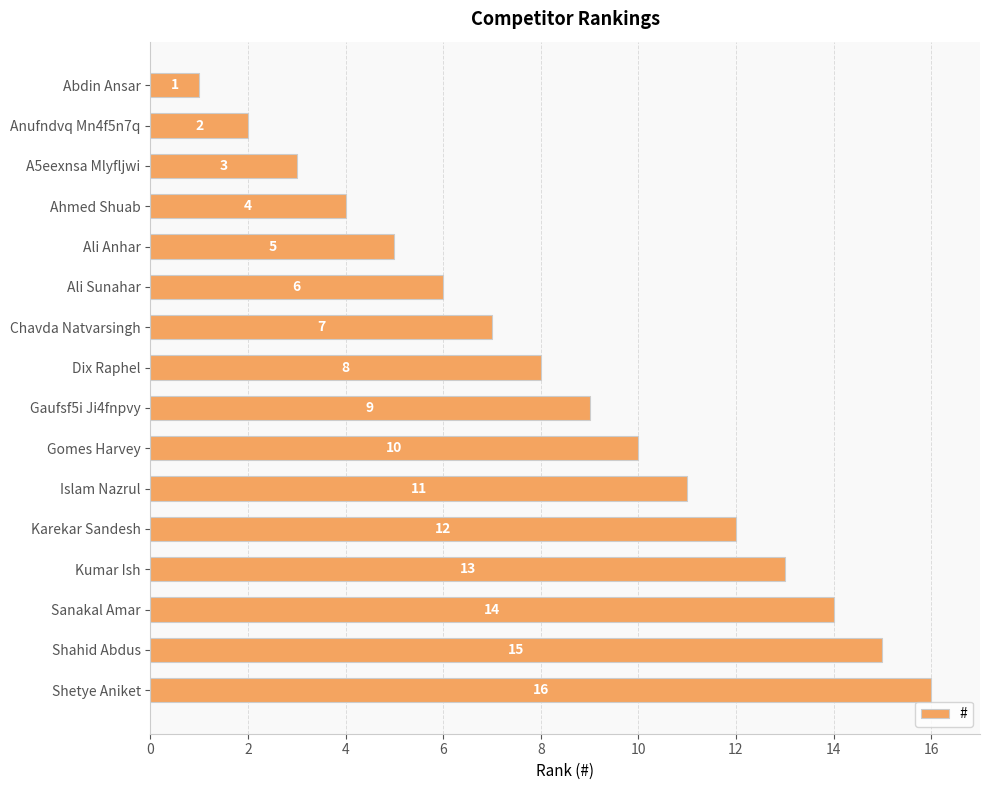

Between Karekar Sandesh and Anufndvq Mn4f5n7q, which is larger?

Karekar Sandesh